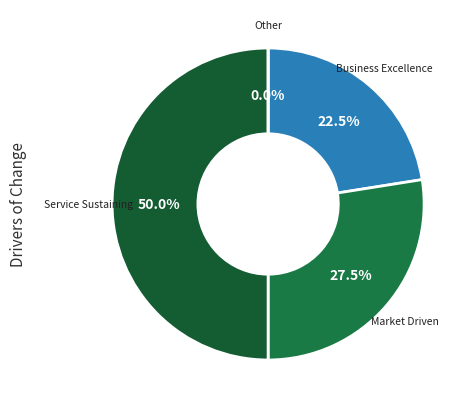

Does Service Sustaining represent more than half of the total?

No